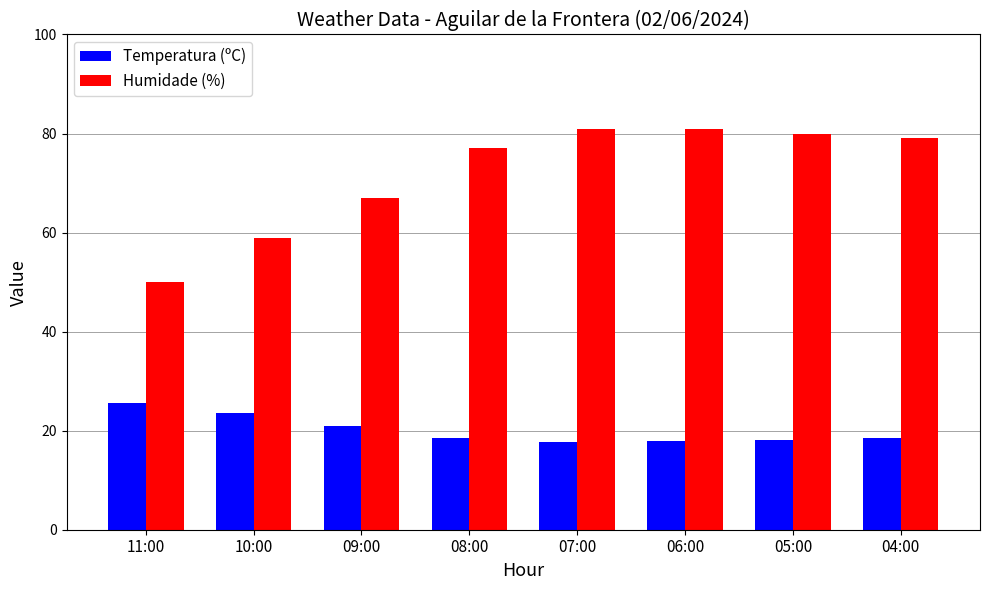

How many data points does each series have?

8